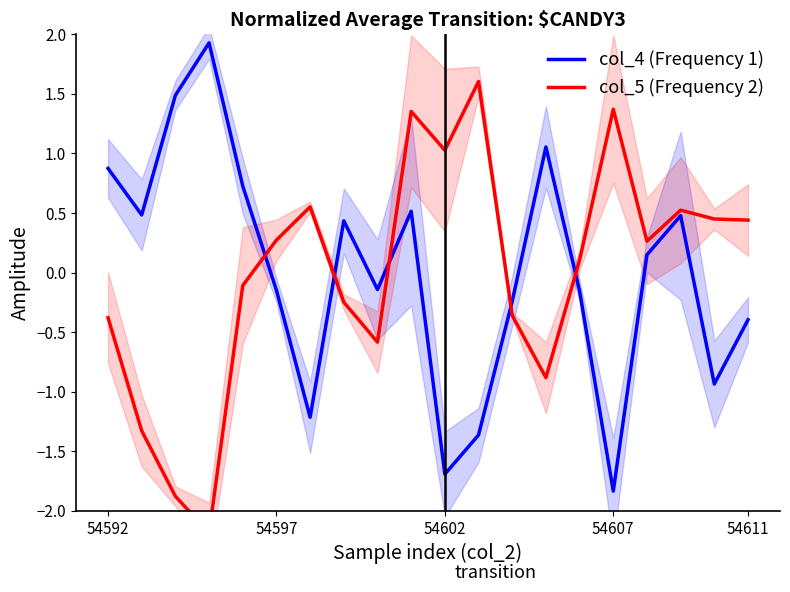

What is the lowest value of the col_4 (Frequency 1) series?

-1.8